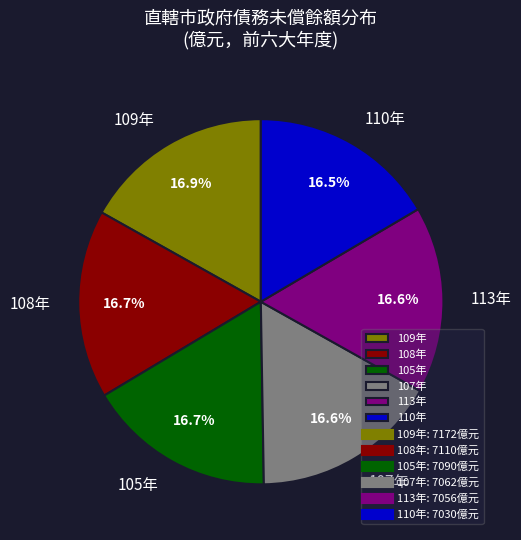

Approximately how many times larger is the value at 105年 compared to 110年?

1.0